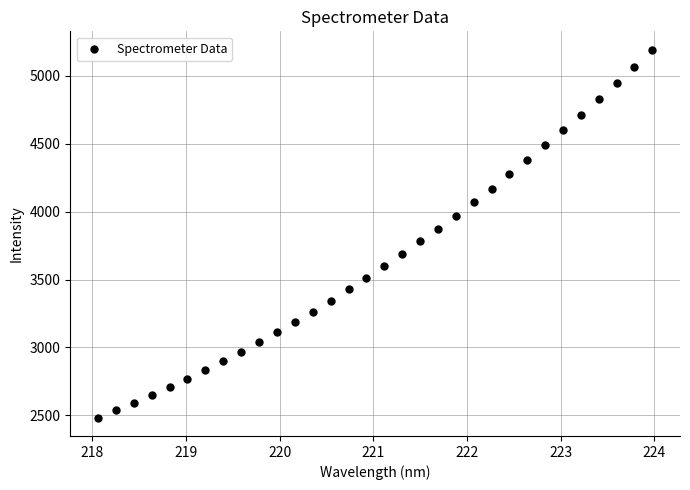

What is the range of X values (max minus min)?

5.9